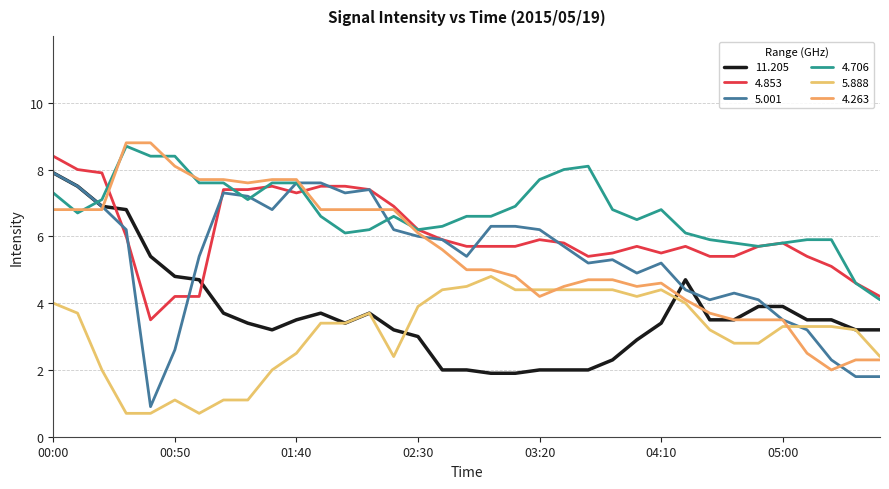

True or false: 5.888 has more than 1 interior local peaks.

True